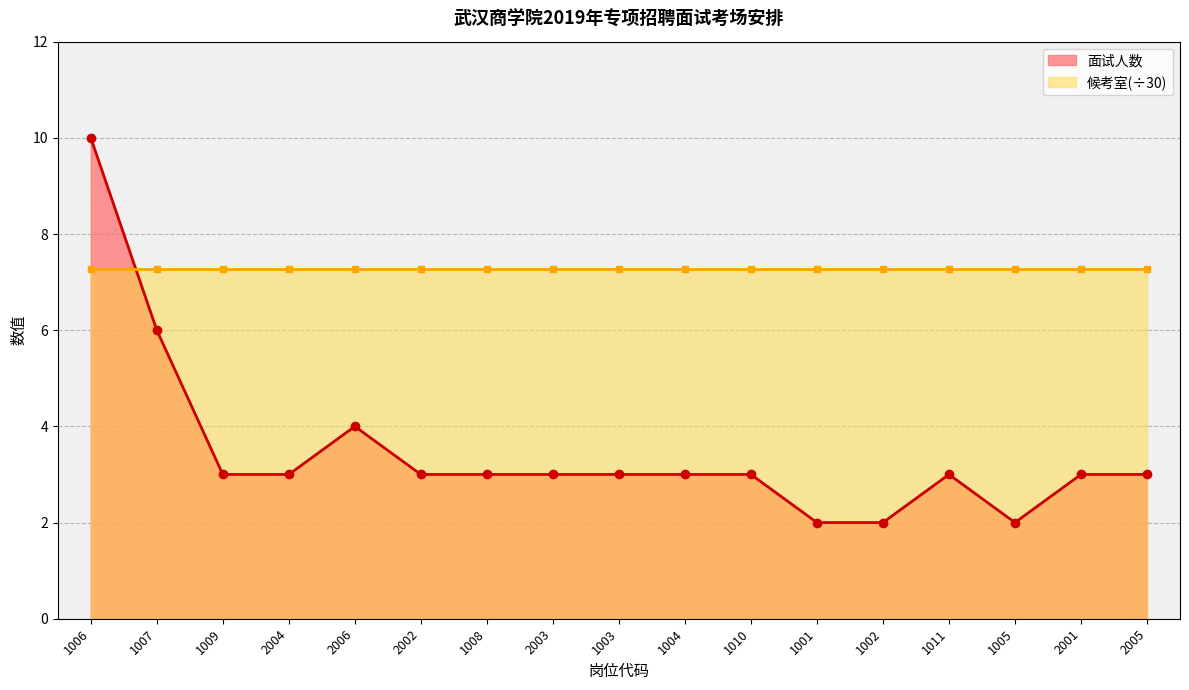

Which series has the largest range (max minus min)?

面试人数_line